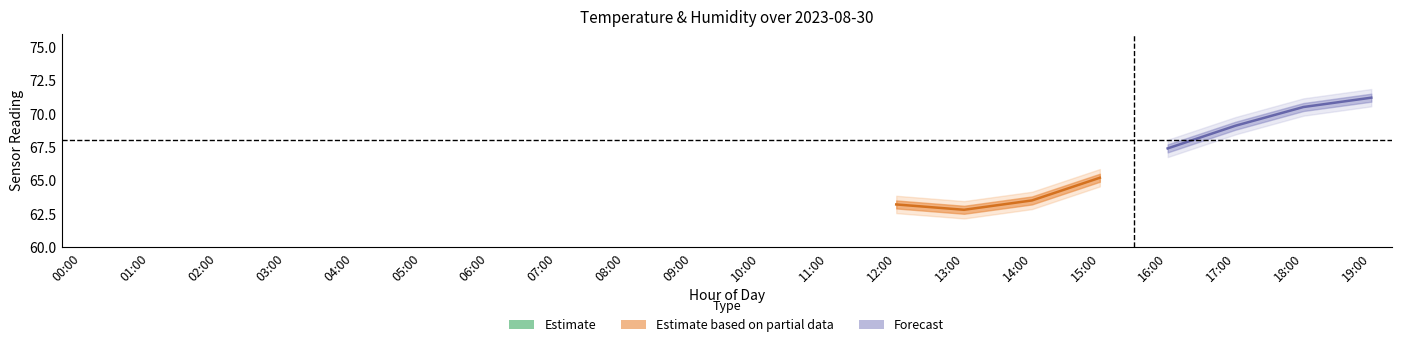

What is the sum of the humidity values at 19:00 and 15:00?

136.4